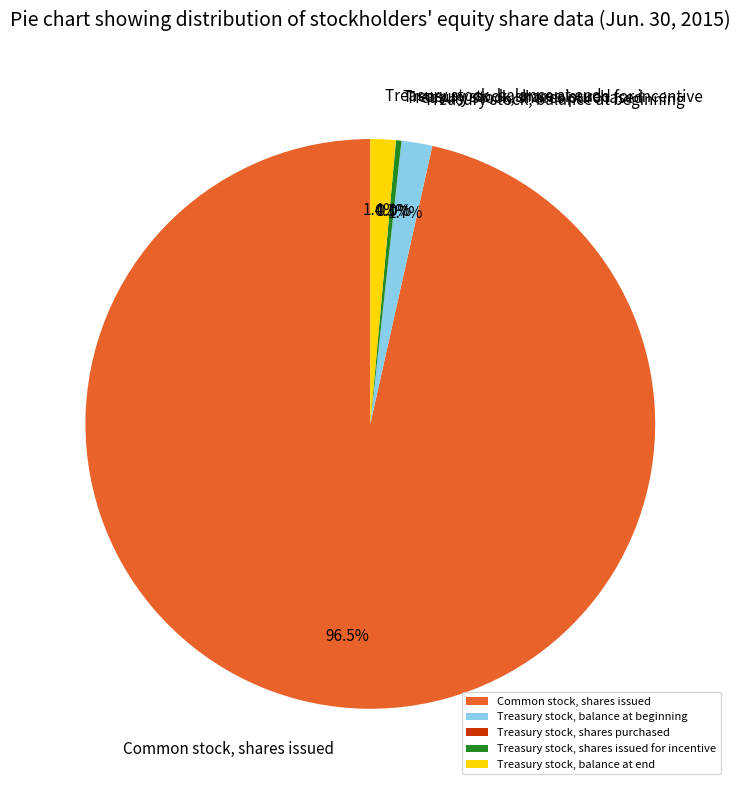

To the nearest percent, what is the difference between the largest and smallest slice percentages?

97%